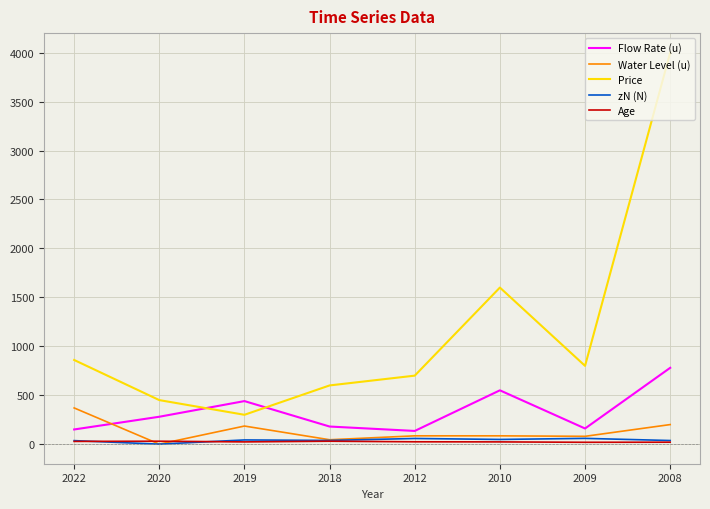

Which series changed the most between 2020 and 2012?

Price